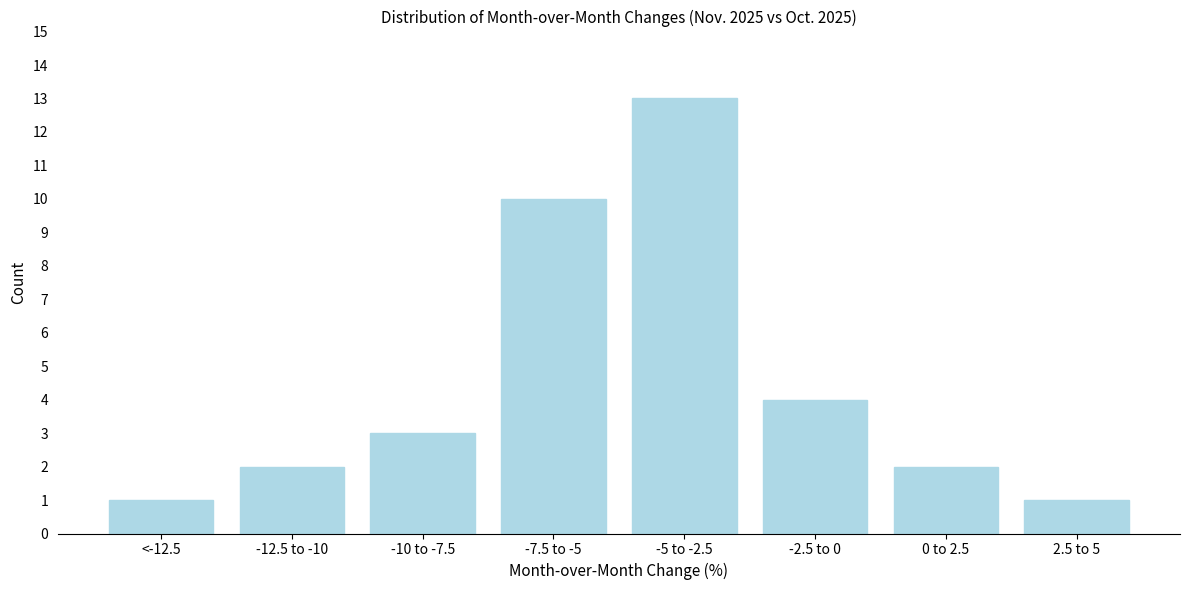

Reading right to left, extract all data points from this chart.

2.5 to 5=1	0 to 2.5=2	-2.5 to 0=4	-5 to -2.5=13	-7.5 to -5=10	-10 to -7.5=3	-12.5 to -10=2	<-12.5=1